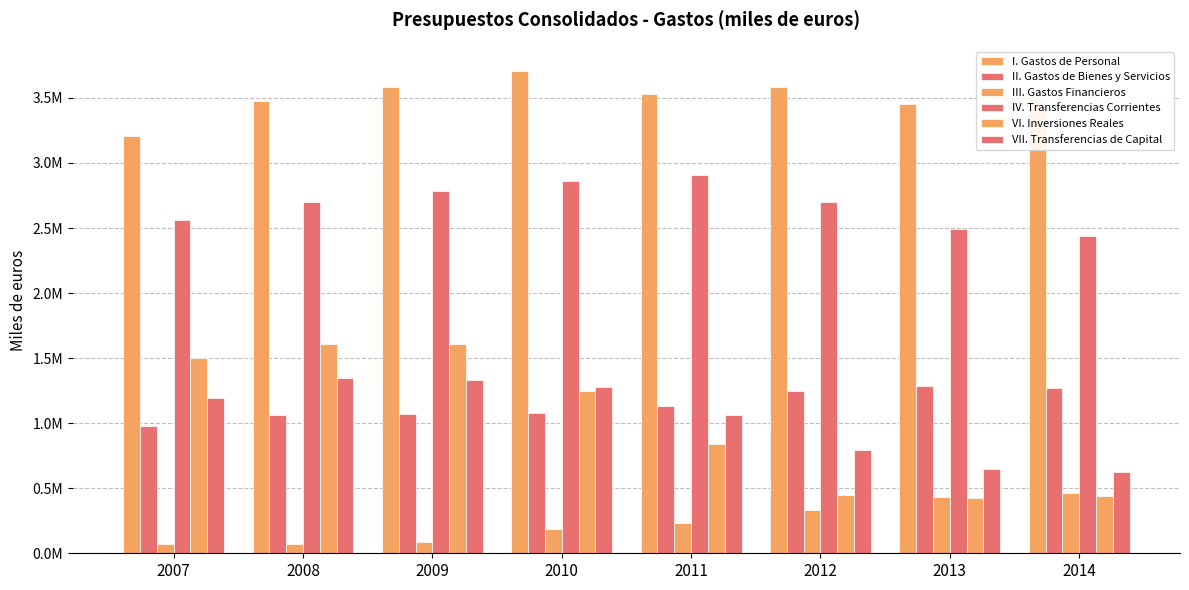

Which series has the largest total across all categories?

I. Gastos de Personal